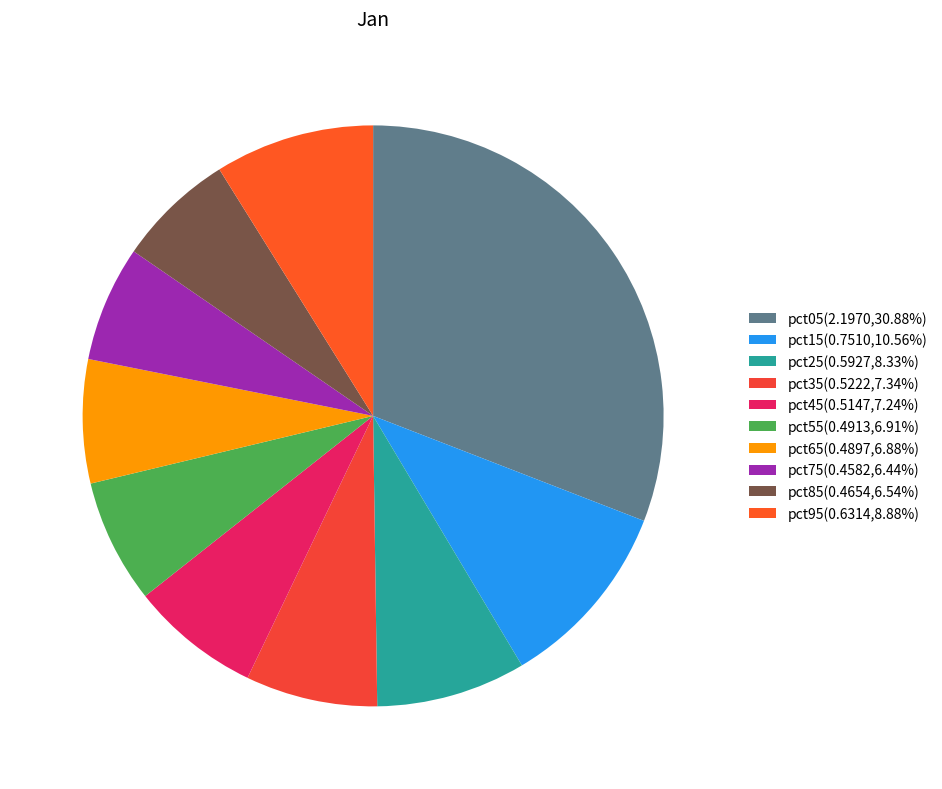

Is the sum of pct45 and pct15 greater than half?

No